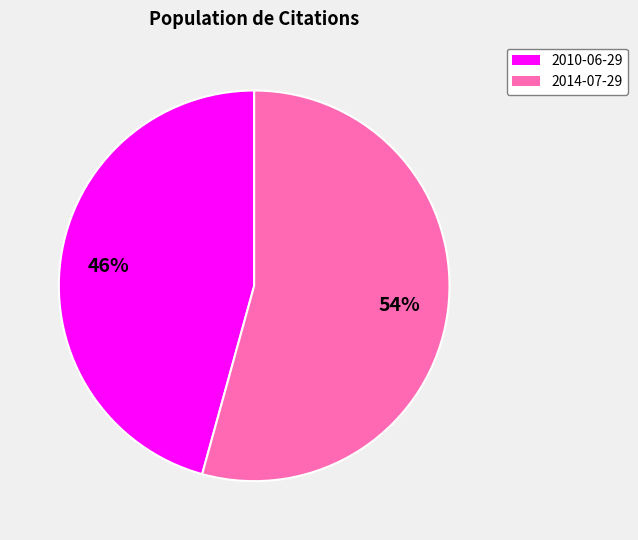

Is the sum of 2010-06-29 and 2014-07-29 greater than half?

Yes